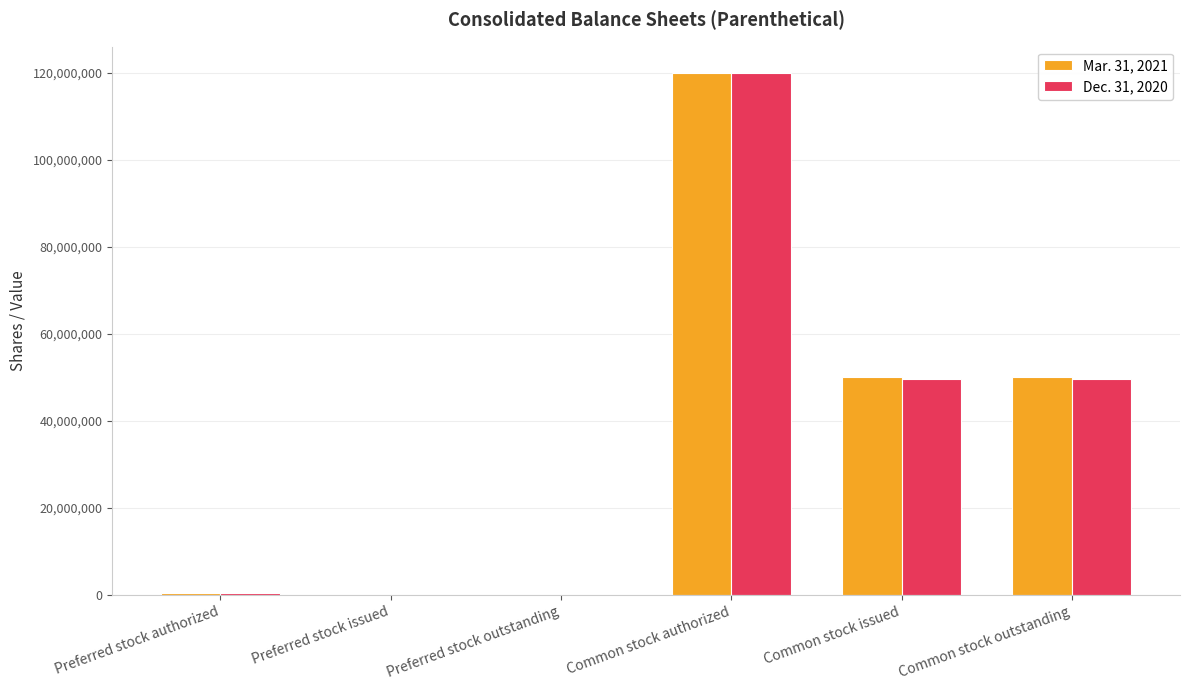

Is it true that Mar. 31, 2021 equals 50182609 at Common stock outstanding?

True